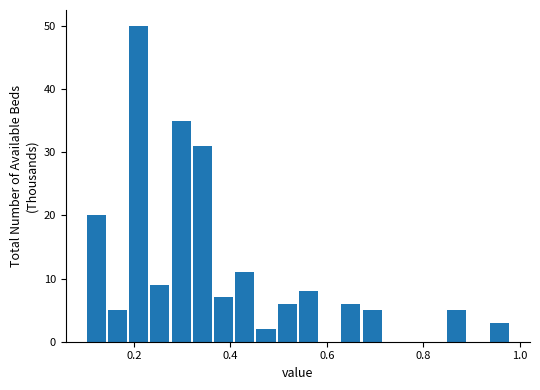

Around what value on the x-axis is the tallest bar? Give the approximate position of its centre, as read against the axis.

0.22